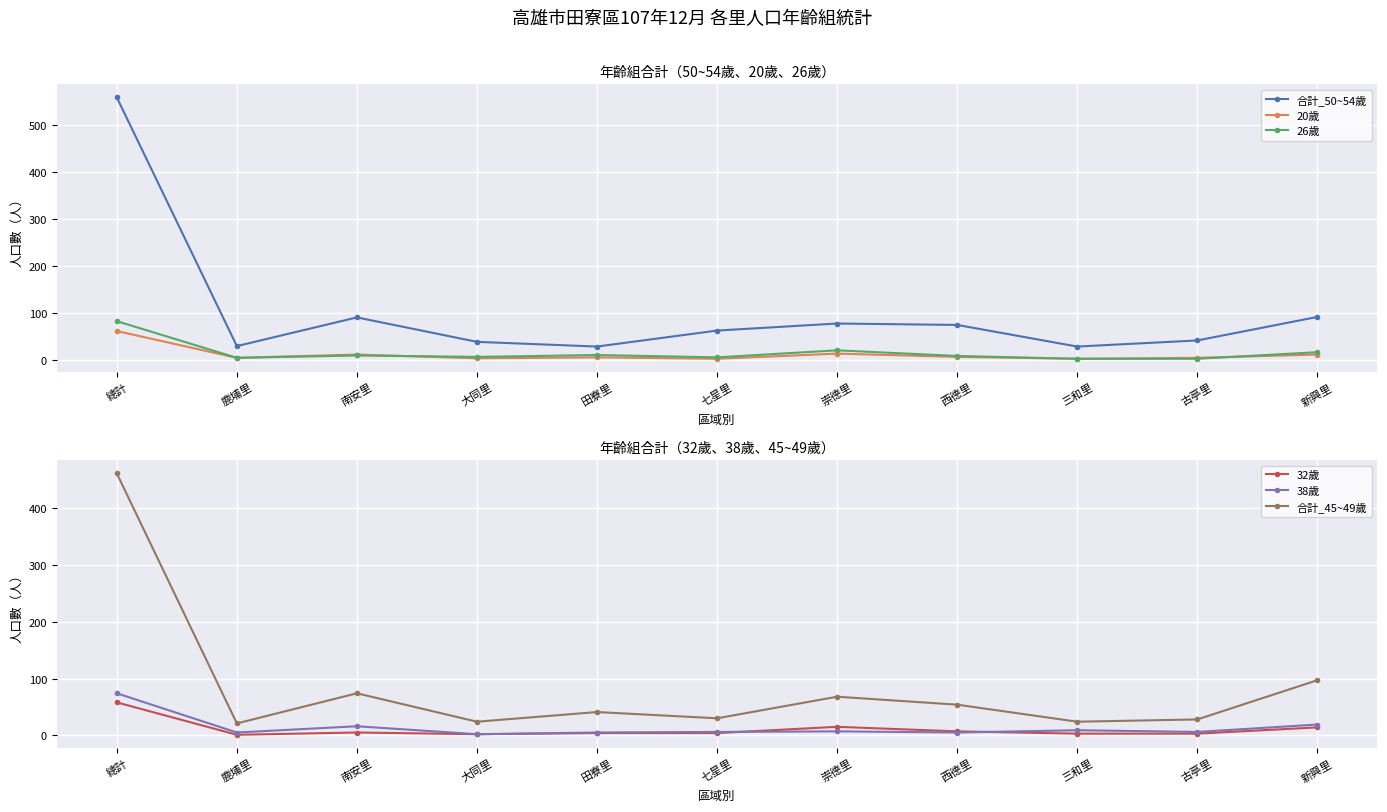

Where does the 38歲 series first go above 6?

總計